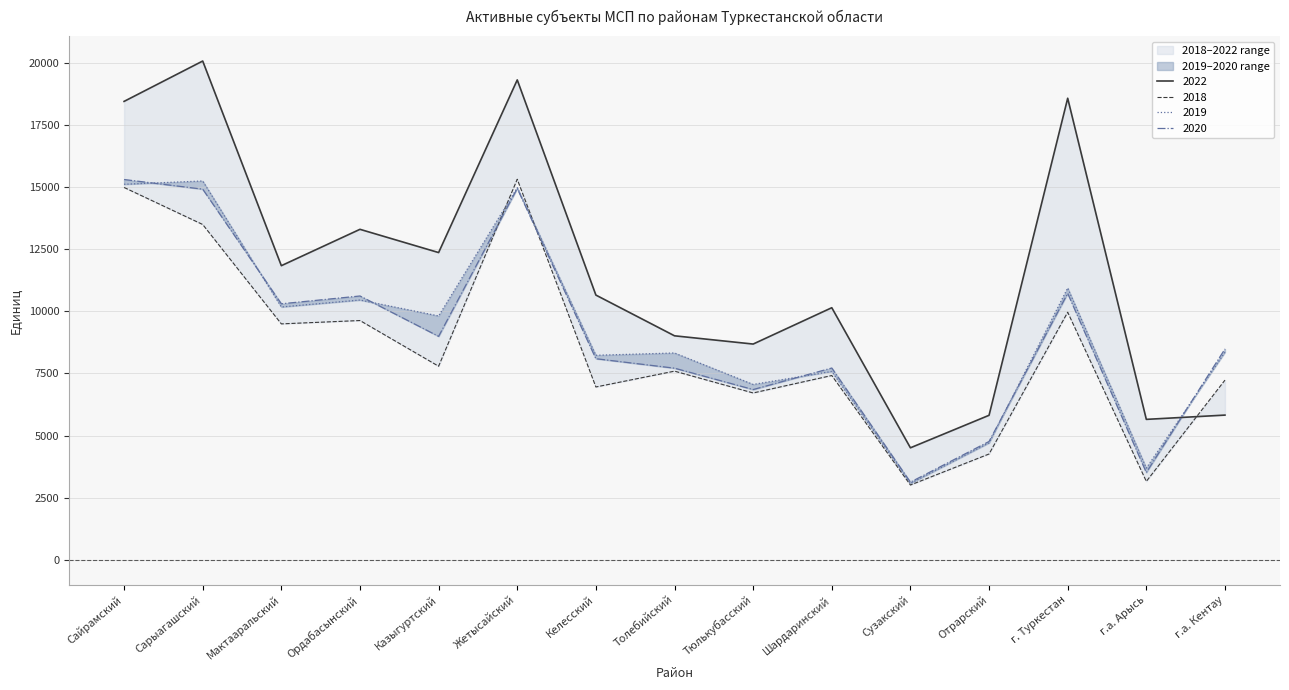

After their last crossing, which series has the higher values: 2018 or 2019?

2019